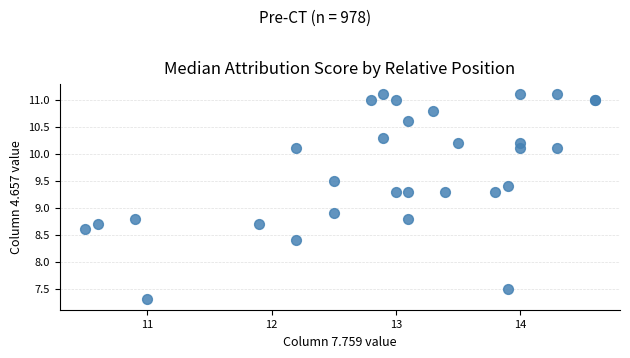

What Y value in the scatter plot is closest to 9?

8.9